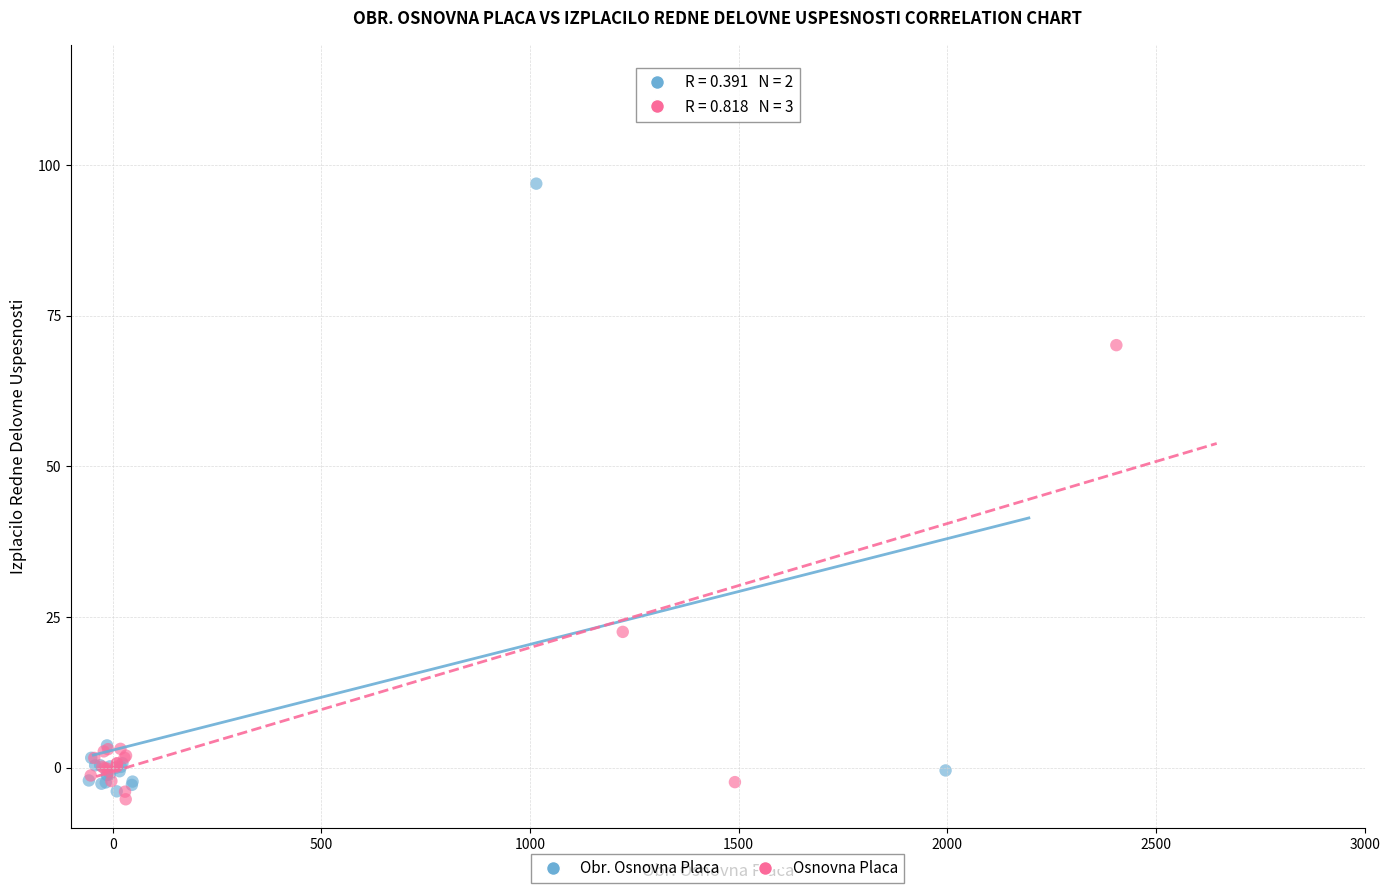

Which series has the widest spread of Y values?

Obr. Osnovna Placa